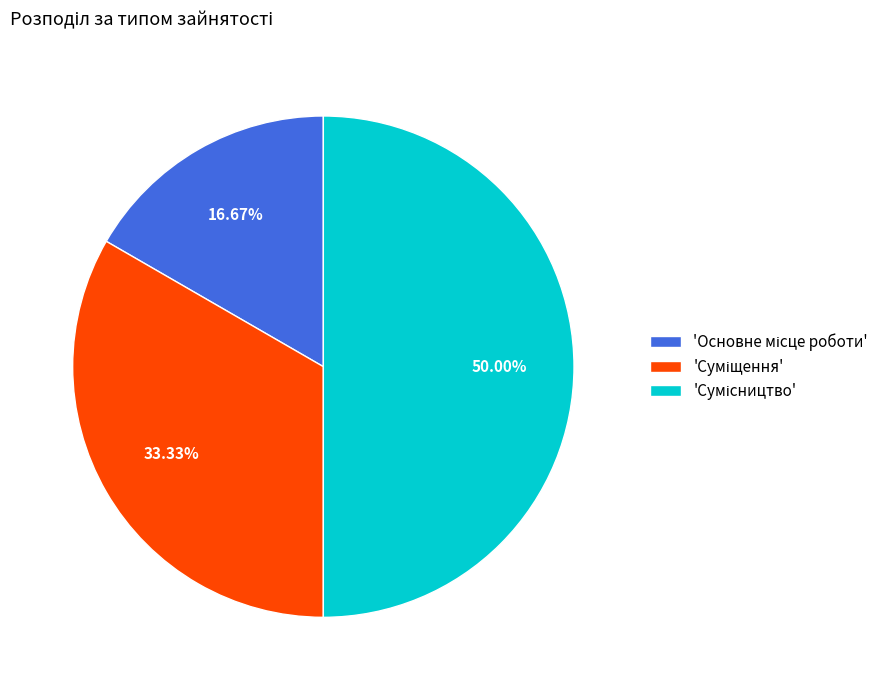

Which category has the smallest portion of the pie?

Основне місце роботи